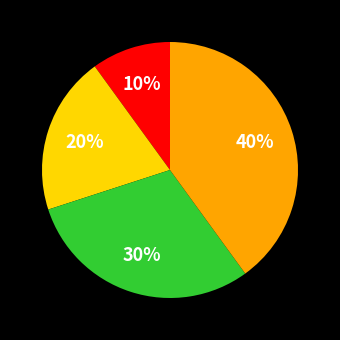

Is there a majority slice in this chart?

No